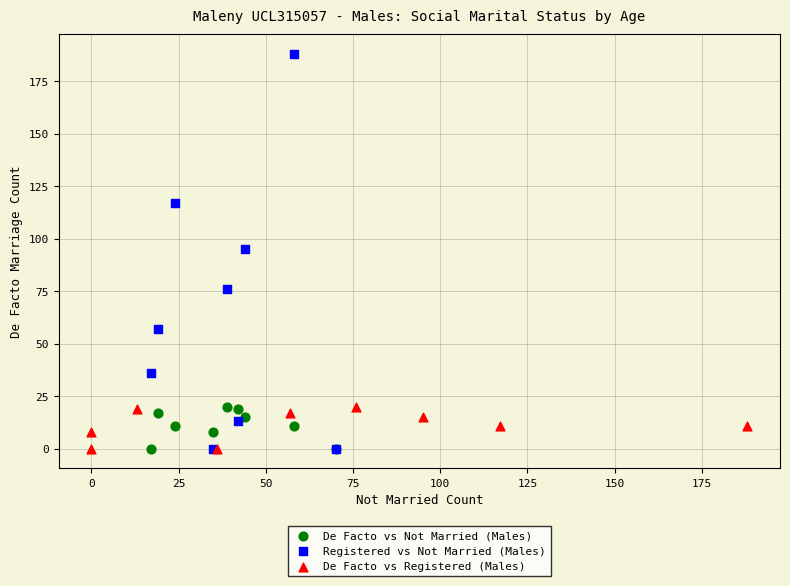

What are all the series names shown in the legend?

De Facto vs Not Married (Males), Registered vs Not Married (Males), De Facto vs Registered (Males)